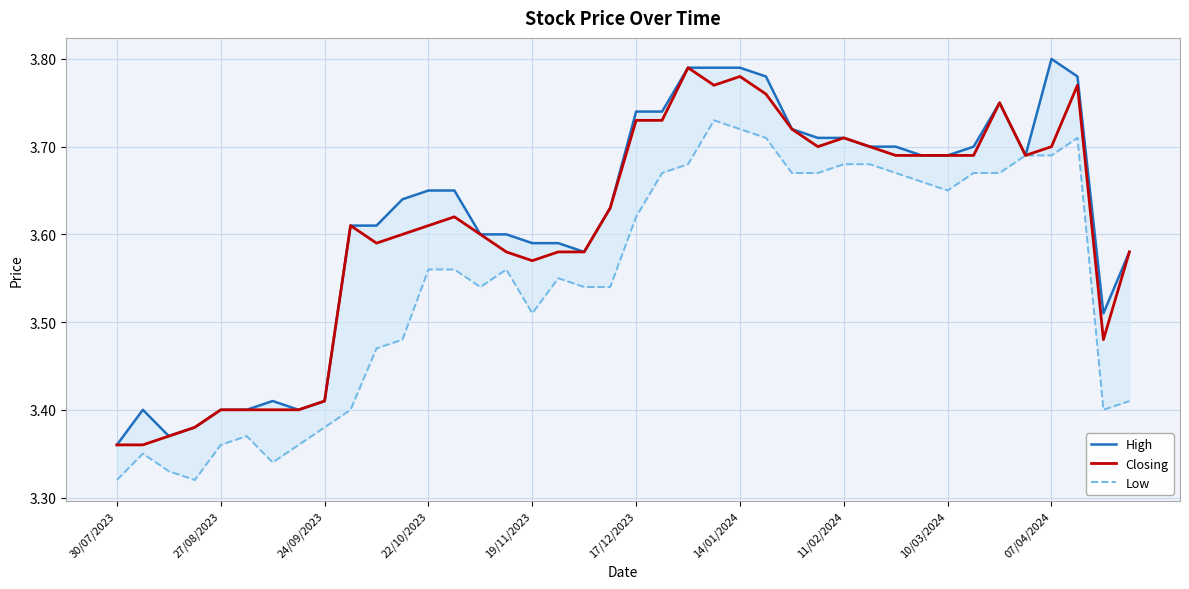

List the series in order of their overall mean, lowest first.

Low, Closing, High